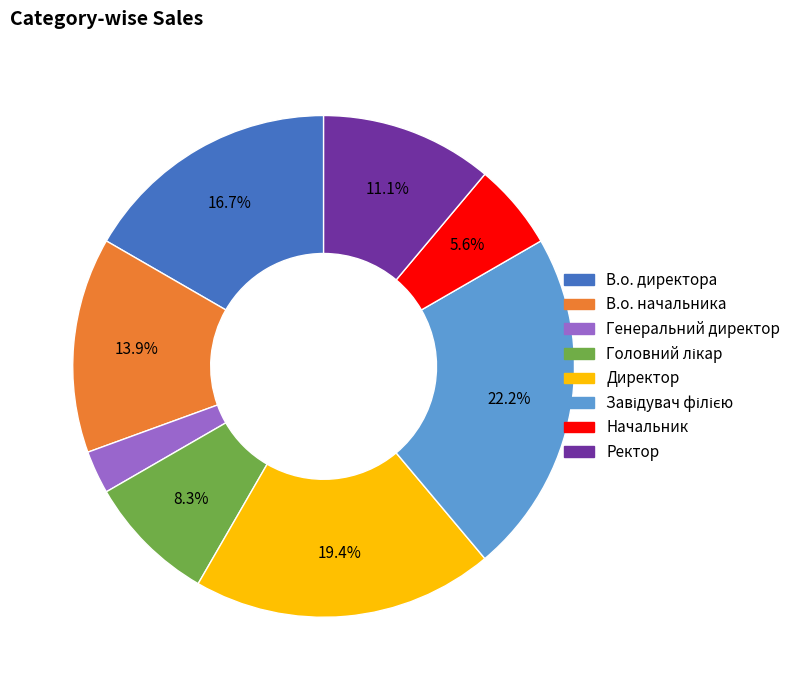

Which category has the smallest portion of the pie?

Генеральний директор